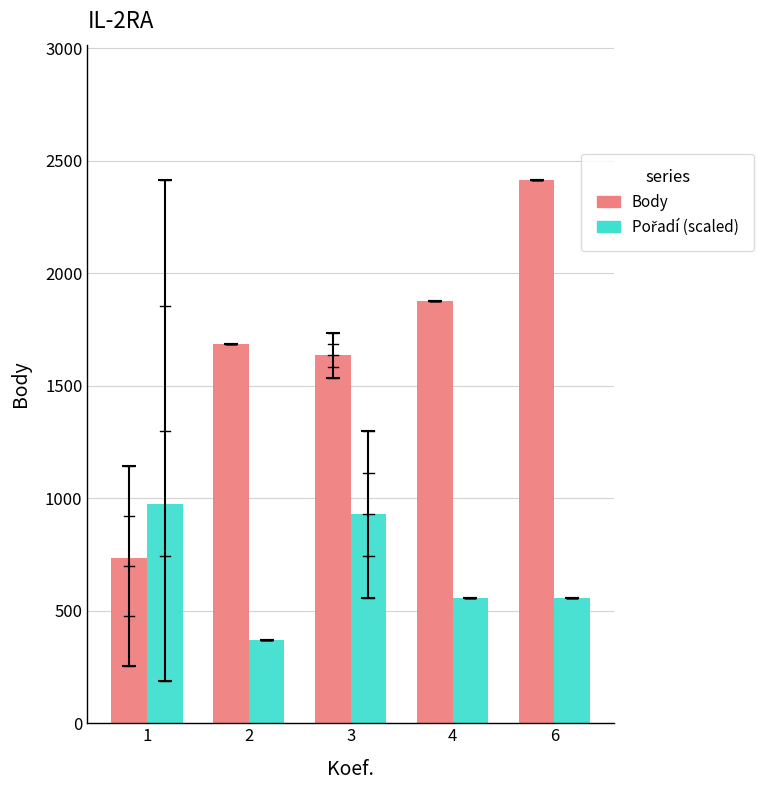

At which category does the chart reach its peak across all series?

6